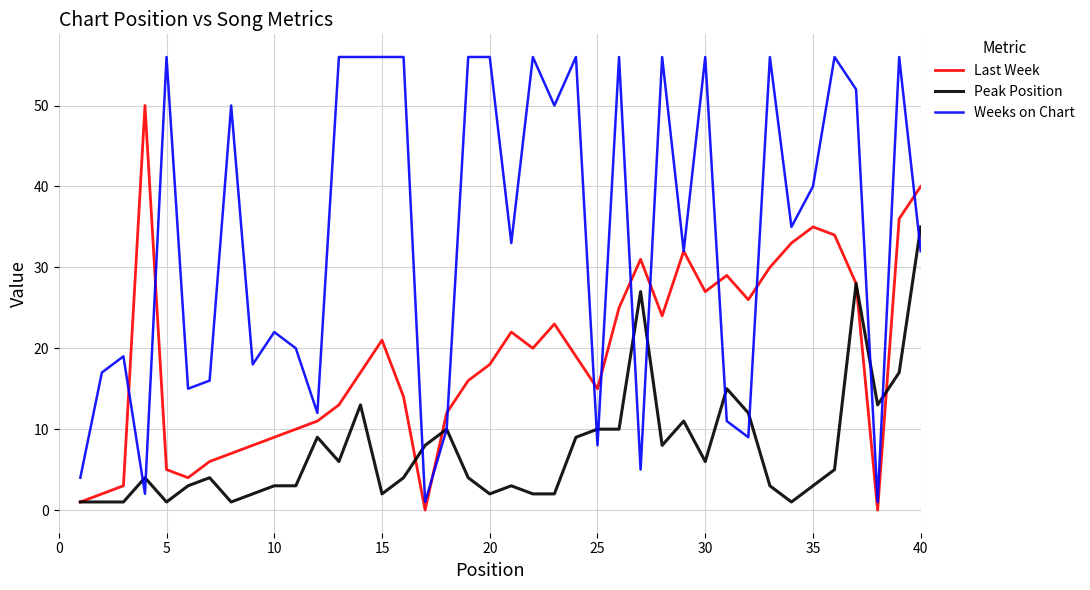

Which series ends up on top after the final intersection of Weeks on Chart and Peak Position?

Peak Position